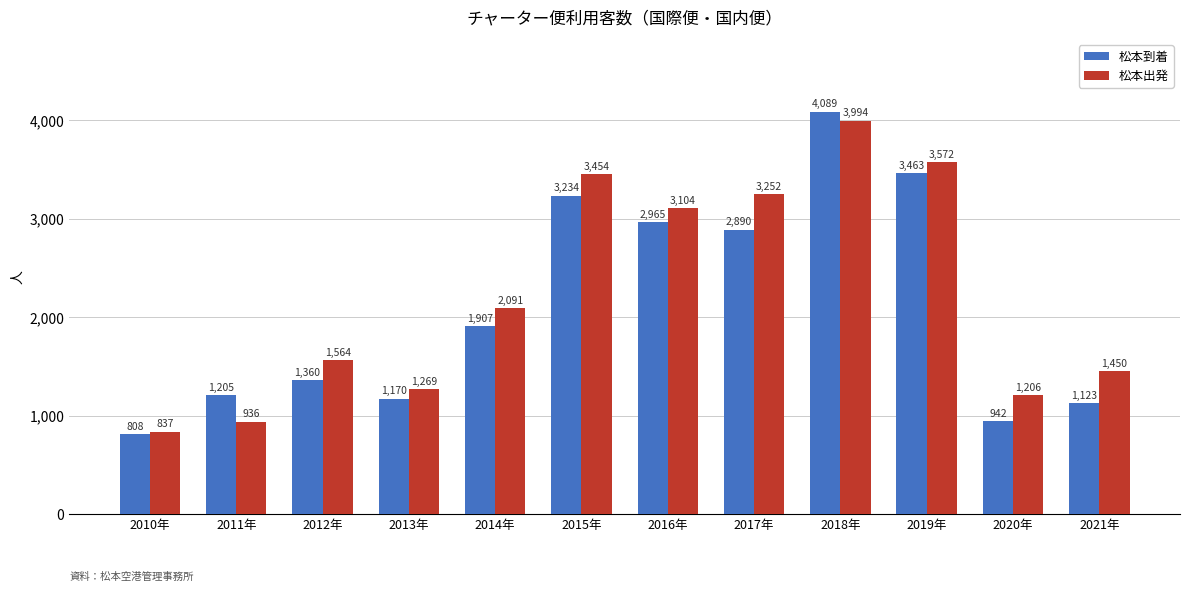

What is the spread (max minus min) of values at 2021年?

327